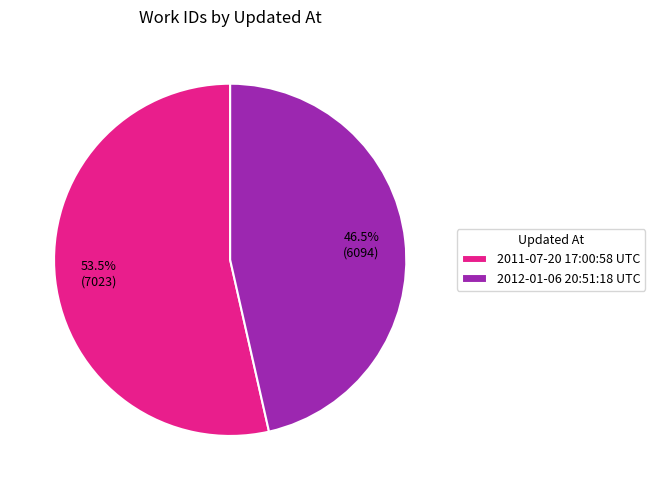

Count the number of slices in the pie.

2